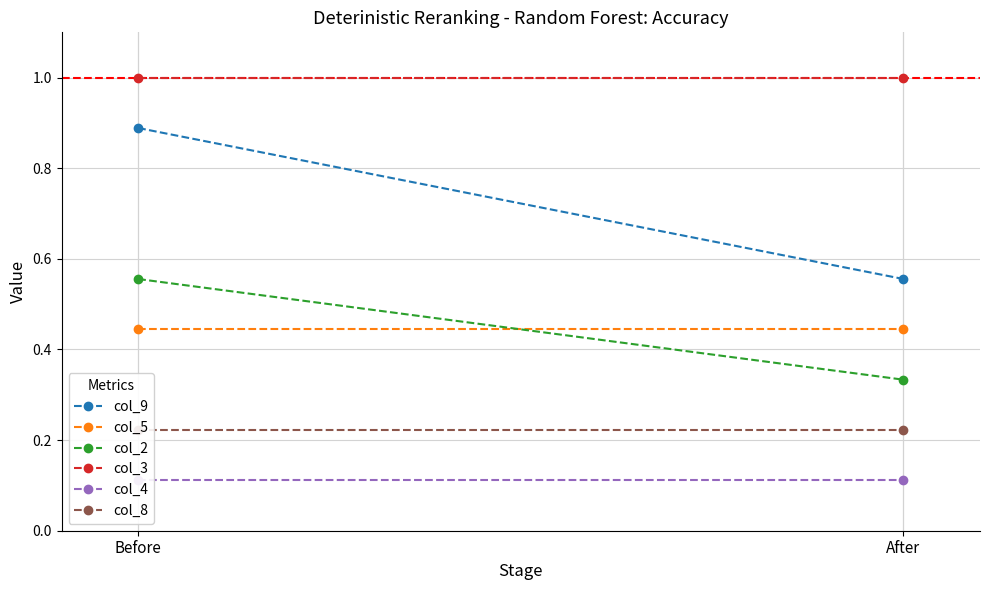

At which label is col_8 closest to 0?

Before